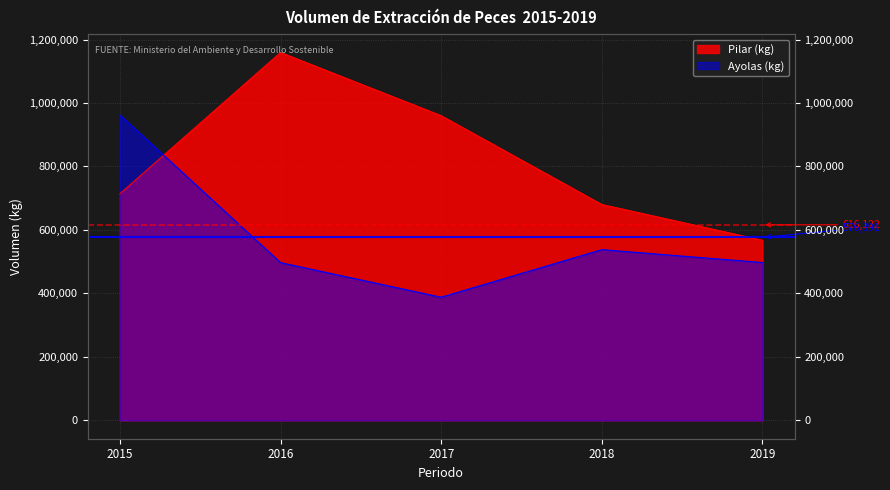

At which label does Pilar first exceed 714095?

2016